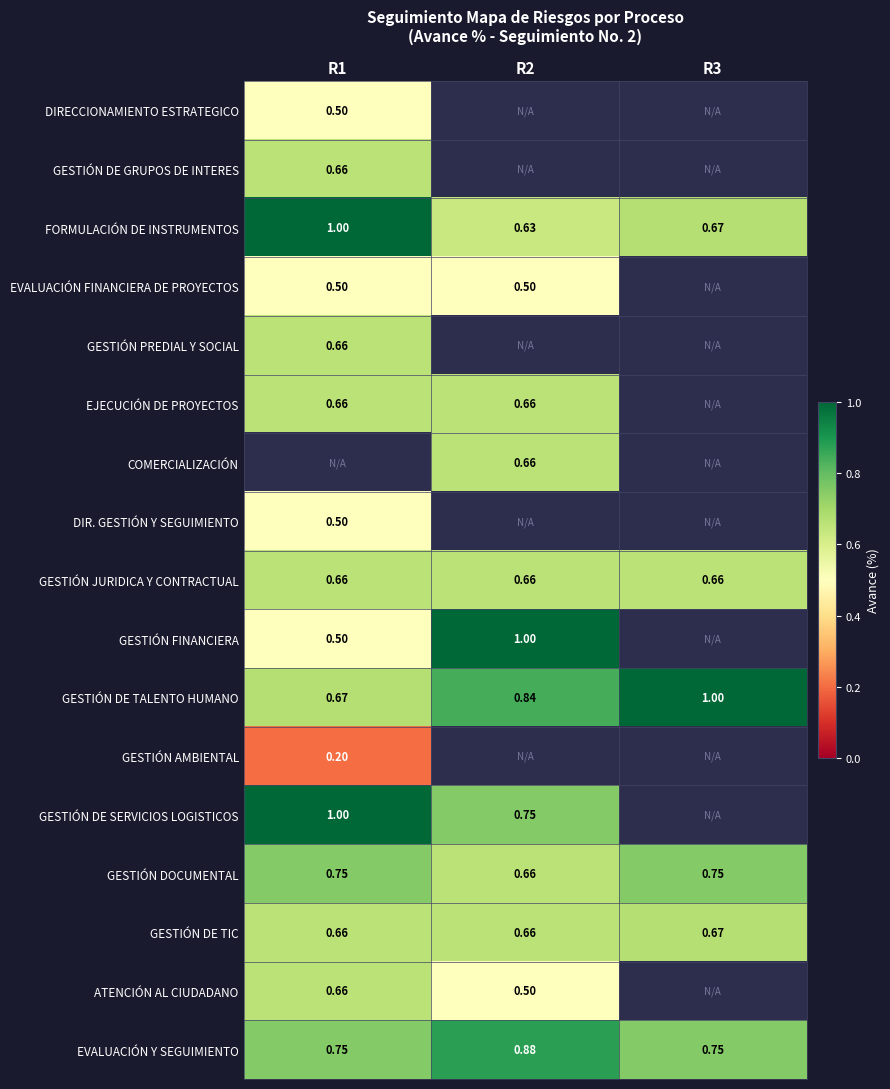

The GESTIÓN DOCUMENTAL series shows 0.8 at R1. True or false?

True